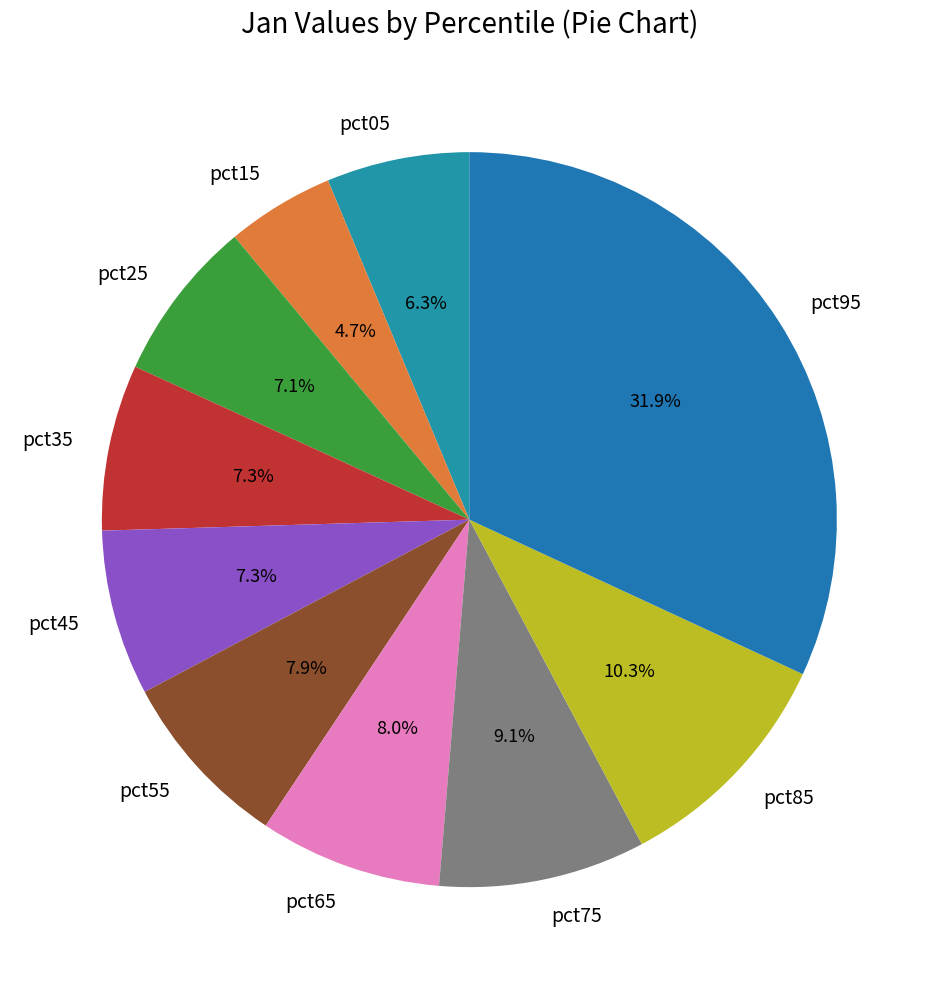

How much of the chart is everything except pct35?

92.7%